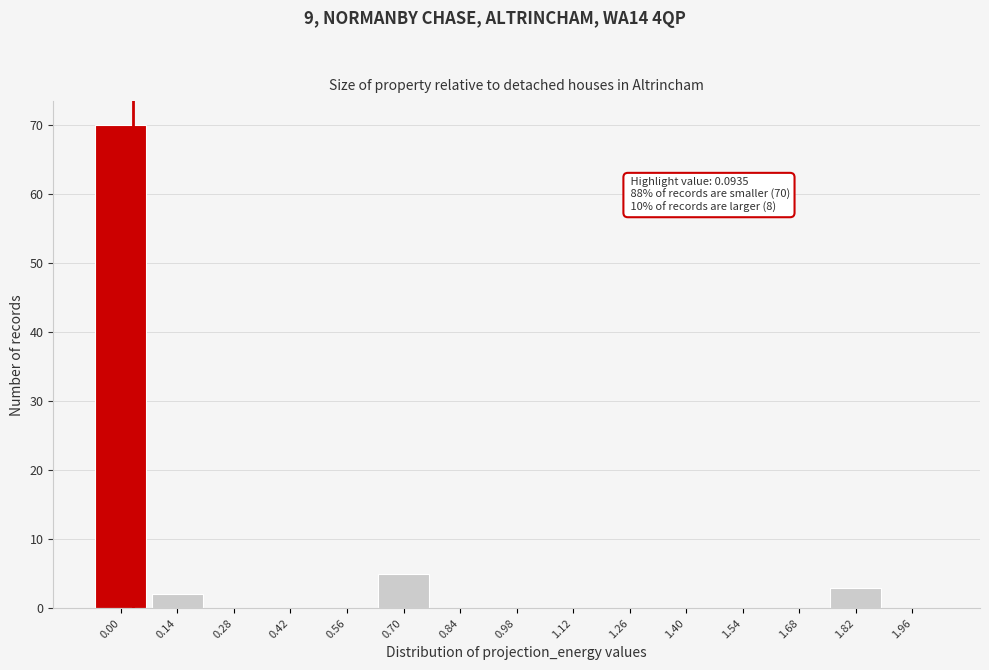

Reading left to right, extract all data points from this chart.

0.00=70	0.14=2	0.28=0	0.42=0	0.56=0	0.70=5	0.84=0	0.98=0	1.12=0	1.26=0	1.40=0	1.54=0	1.68=0	1.82=3	1.96=0